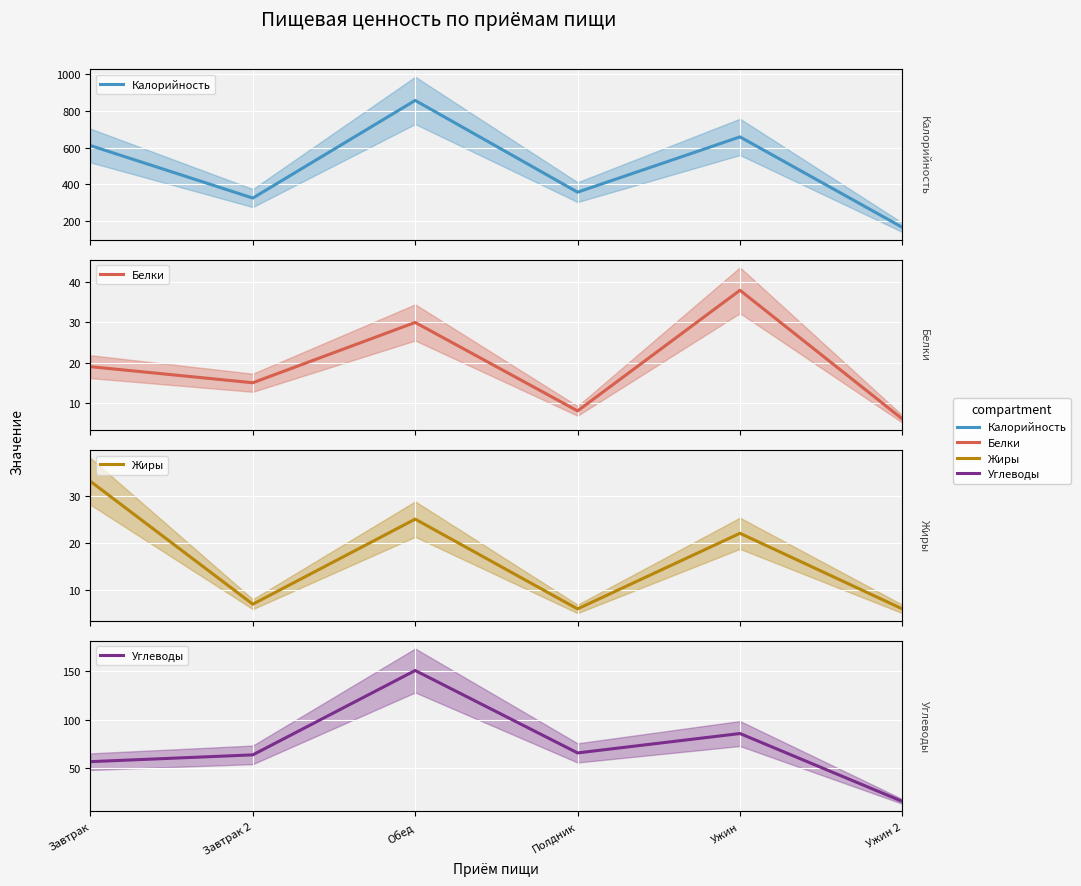

What are all the series names shown in the legend?

Калорийность, Белки, Жиры, Углеводы